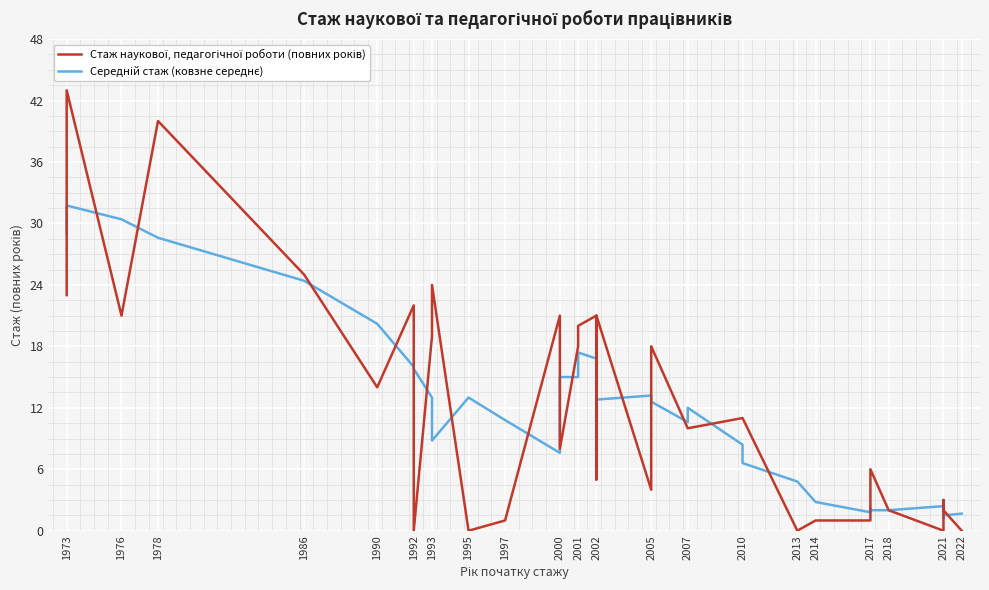

The value of Середній стаж (ковзне середнє) at 1997 is 2.6. True or false?

False